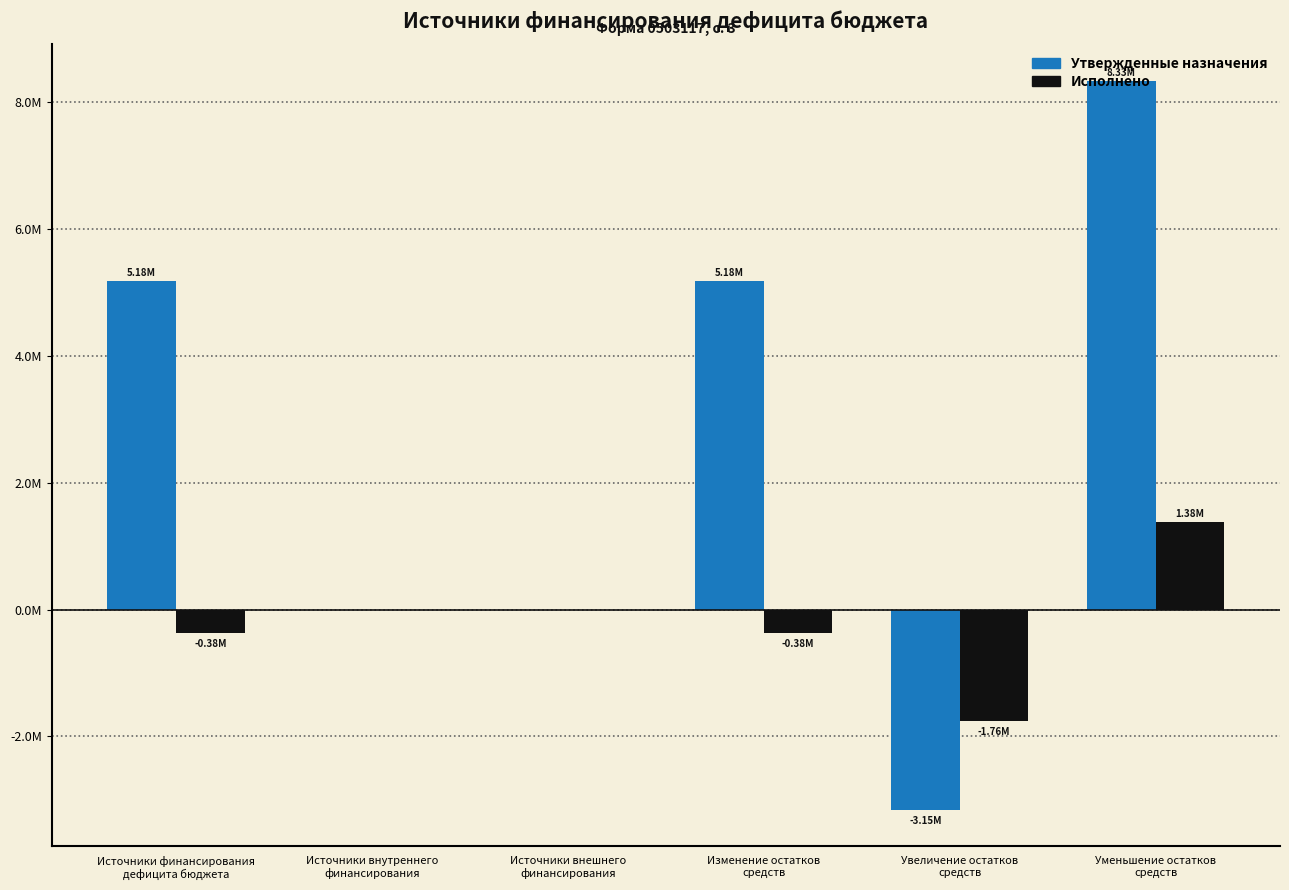

Reading left to right, list all the values displayed in this chart.

Утвержденные назначения: Источники финансирования
дефицита бюджета=5176944.8	Источники внутреннего
финансирования=0.0	Источники внешнего
финансирования=0.0	Изменение остатков
средств=5176944.8	Увеличение остатков
средств=-3154875.0	Уменьшение остатков
средств=8331819.8
Исполнено: Источники финансирования
дефицита бюджета=-376679.5	Источники внутреннего
финансирования=0.0	Источники внешнего
финансирования=0.0	Изменение остатков
средств=-376679.5	Увеличение остатков
средств=-1758283.9	Уменьшение остатков
средств=1381604.4